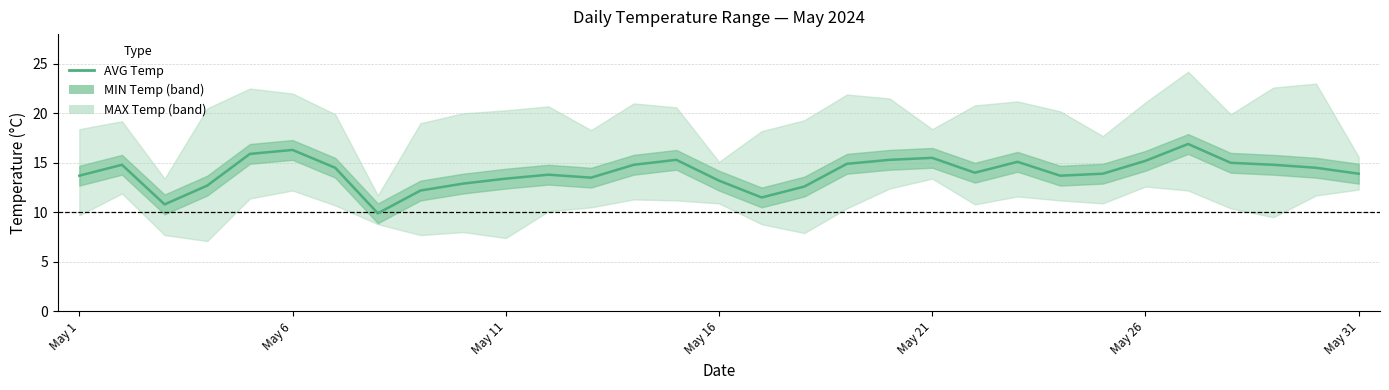

How many lines are shown in the chart?

1